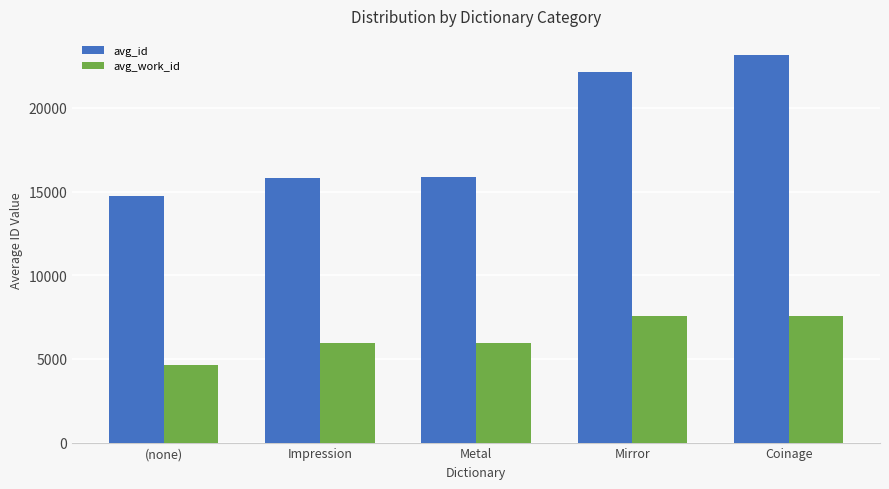

What is the approximate value of avg_work_id at Mirror?

7588.0